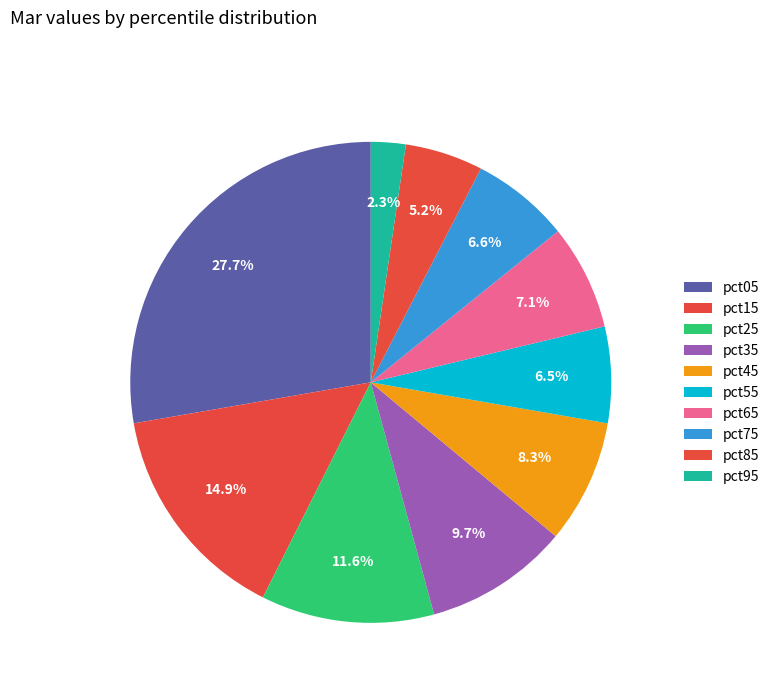

To the nearest percent, what percentage of the pie is pct85?

5%